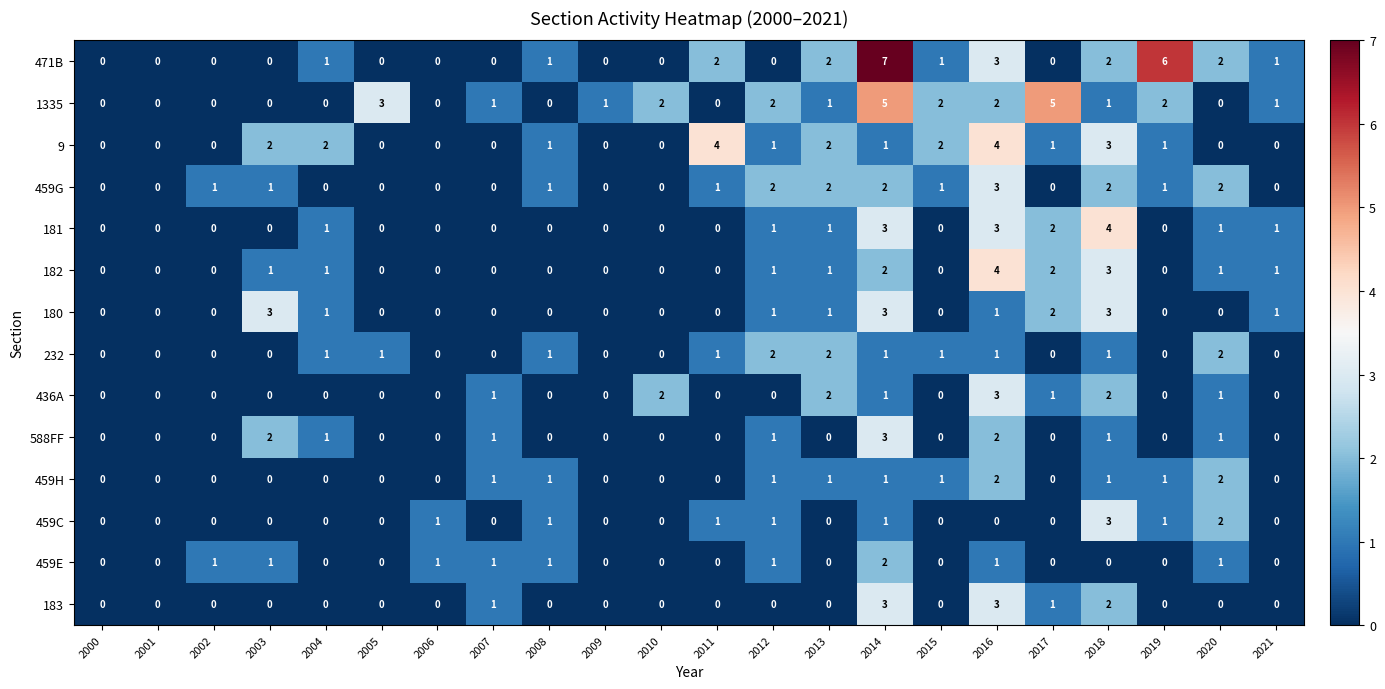

What is the spread (max minus min) of values at 2005?

3